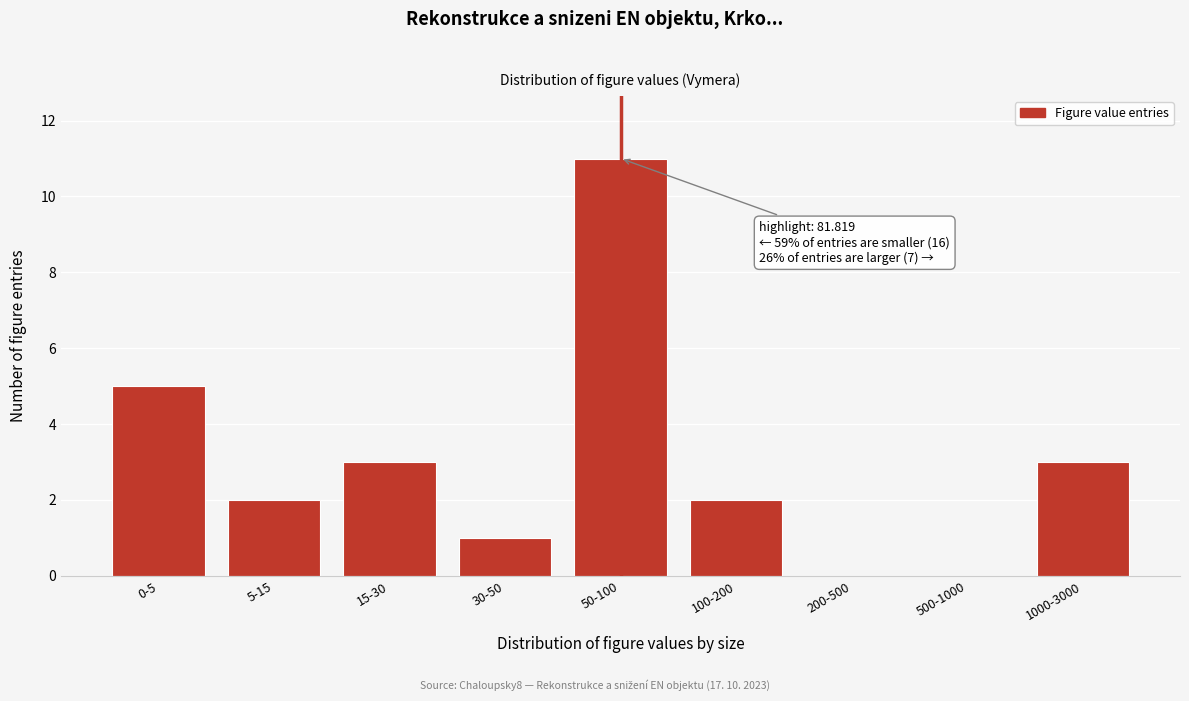

Reading left to right, what are all the values shown in this chart?

0-5=5	5-15=2	15-30=3	30-50=1	50-100=11	100-200=2	200-500=0	500-1000=0	1000-3000=3